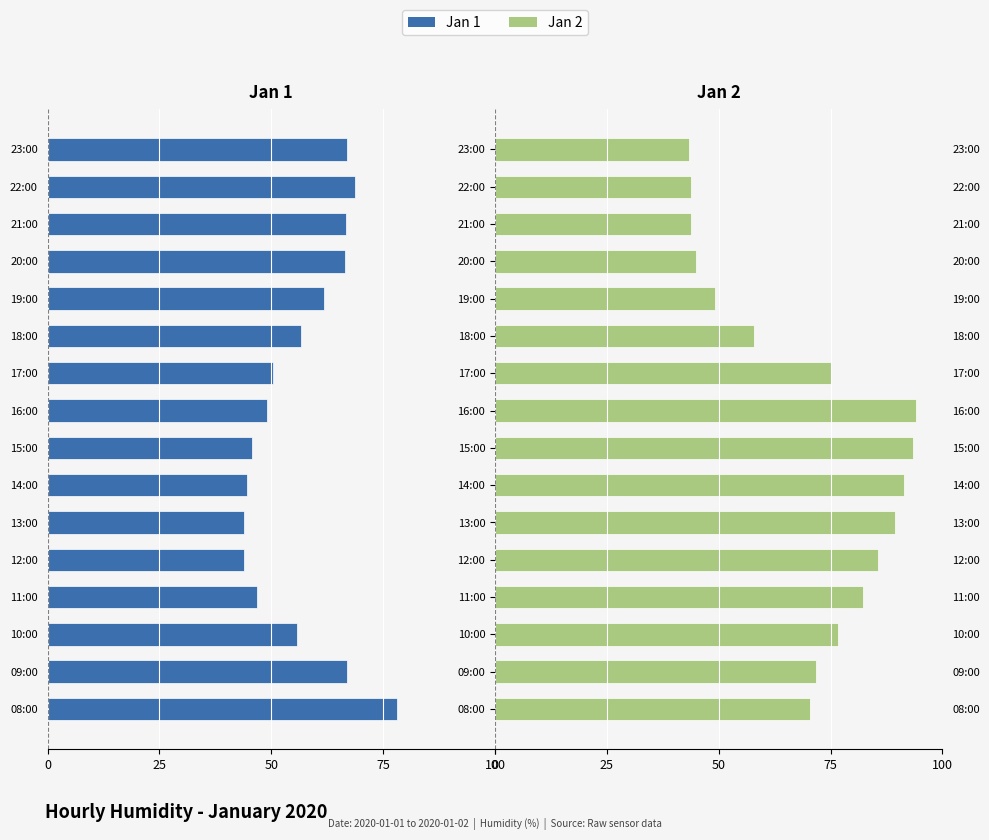

How many data points in Jan 2 are less than 75?

8